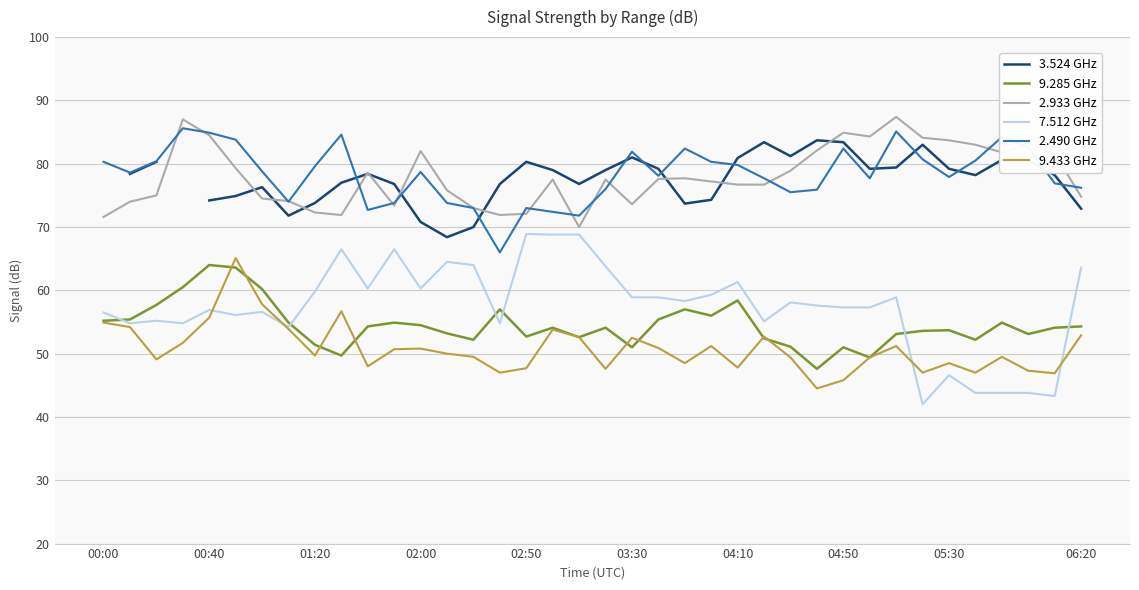

True or false: 9.433 GHz has a value of 46.9 at 36.

True